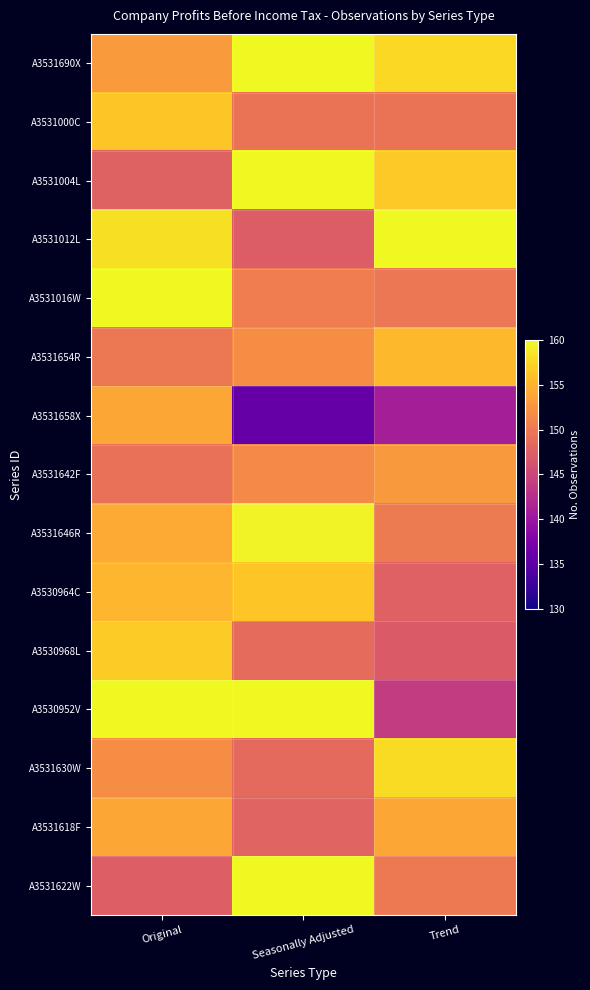

Reading left to right, extract all data points from this chart.

A3531690X: Original=153.0	Seasonally Adjusted=161.2	Trend=157.7
A3531000C: Original=156.6	Seasonally Adjusted=149.5	Trend=149.5
A3531004L: Original=147.9	Seasonally Adjusted=160.9	Trend=156.6
A3531012L: Original=158.3	Seasonally Adjusted=147.3	Trend=162.5
A3531016W: Original=160.3	Seasonally Adjusted=150.4	Trend=149.9
A3531654R: Original=149.9	Seasonally Adjusted=151.9	Trend=155.4
A3531658X: Original=153.9	Seasonally Adjusted=135.7	Trend=140.8
A3531642F: Original=149.2	Seasonally Adjusted=151.7	Trend=152.9
A3531646R: Original=154.3	Seasonally Adjusted=159.6	Trend=150.2
A3530964C: Original=155.2	Seasonally Adjusted=156.5	Trend=147.7
A3530968L: Original=156.7	Seasonally Adjusted=148.7	Trend=147.0
A3530952V: Original=162.2	Seasonally Adjusted=162.5	Trend=143.9
A3531630W: Original=151.9	Seasonally Adjusted=148.6	Trend=157.9
A3531618F: Original=154.0	Seasonally Adjusted=148.0	Trend=153.9
A3531622W: Original=147.6	Seasonally Adjusted=160.5	Trend=150.1